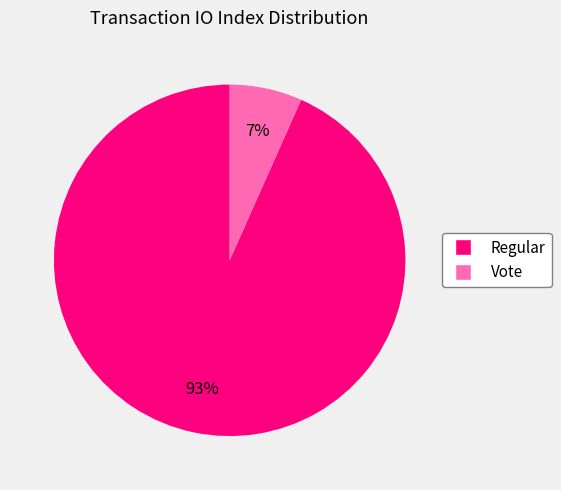

To the nearest percent, what is the average slice percentage?

50%